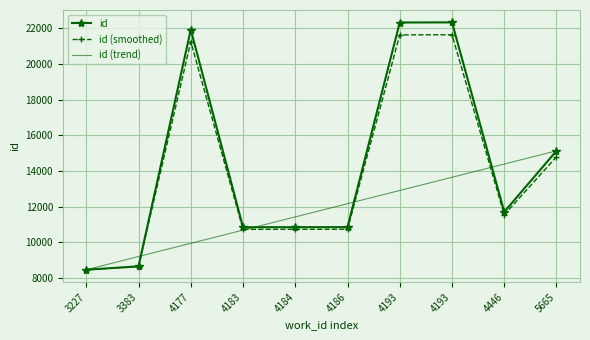

At which category is the sum across all series the highest?

4193